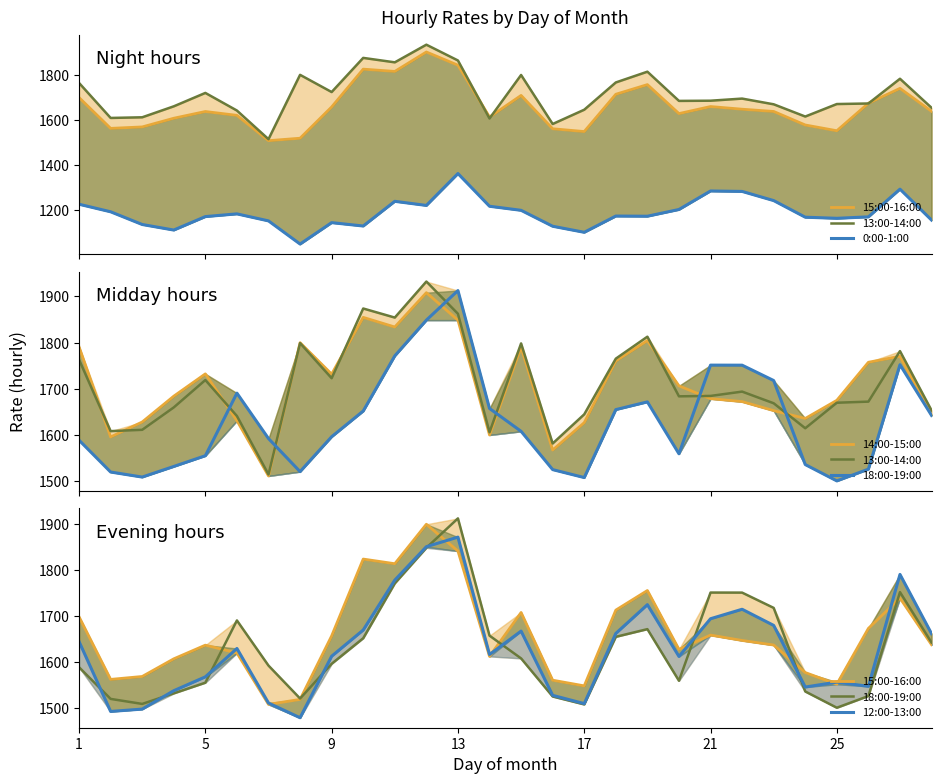

What are all the series names shown in the legend?

15:00-16:00, 13:00-14:00, 0:00-1:00, 14:00-15:00, 18:00-19:00, 12:00-13:00